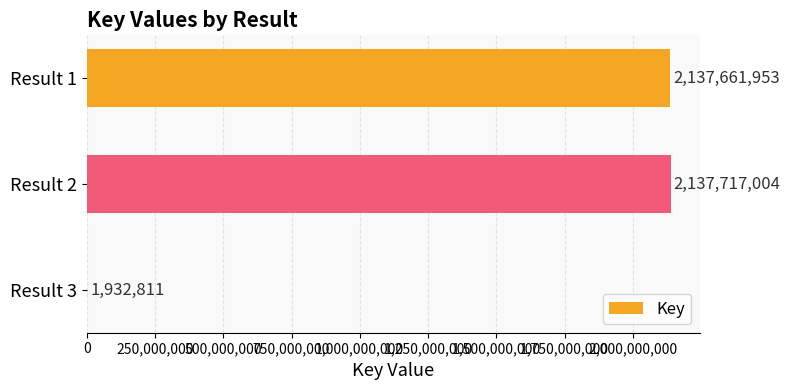

Approximately how many times larger is the value at Result 2 compared to Result 1?

1.0